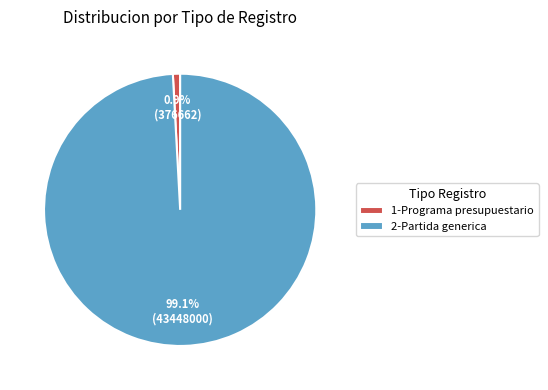

To the nearest percent, what percentage of the pie is 1-Programa presupuestario?

1%